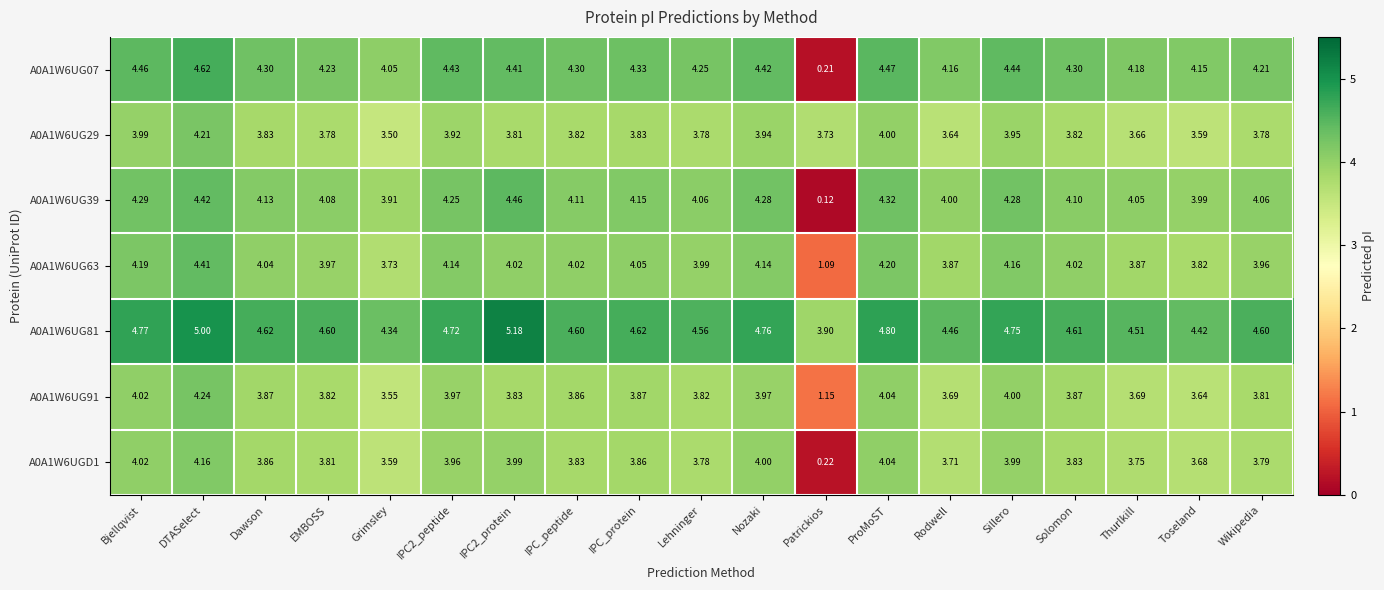

Which series has the widest spread of values?

A0A1W6UG07